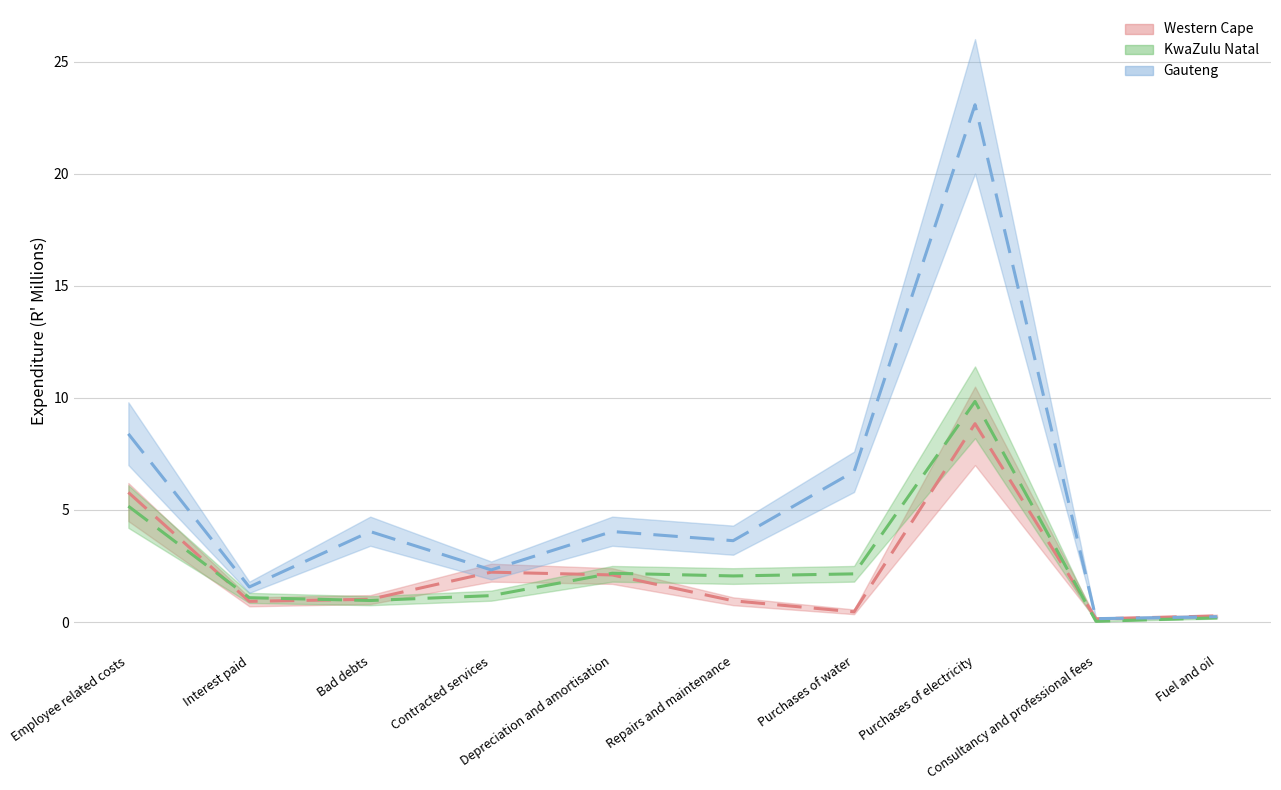

At how many categories does at least one series exceed 11?

1